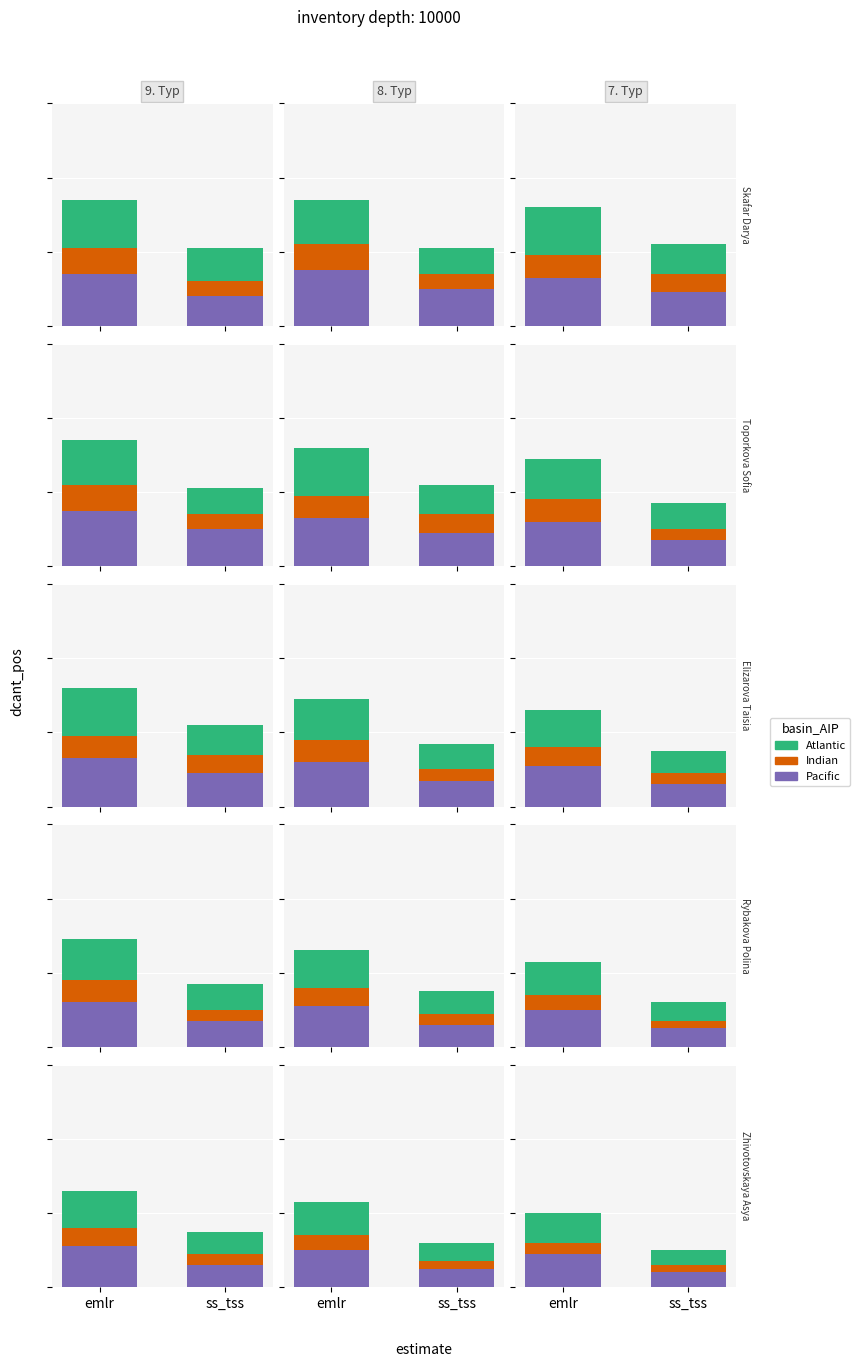

How many bars are there in each group?

3